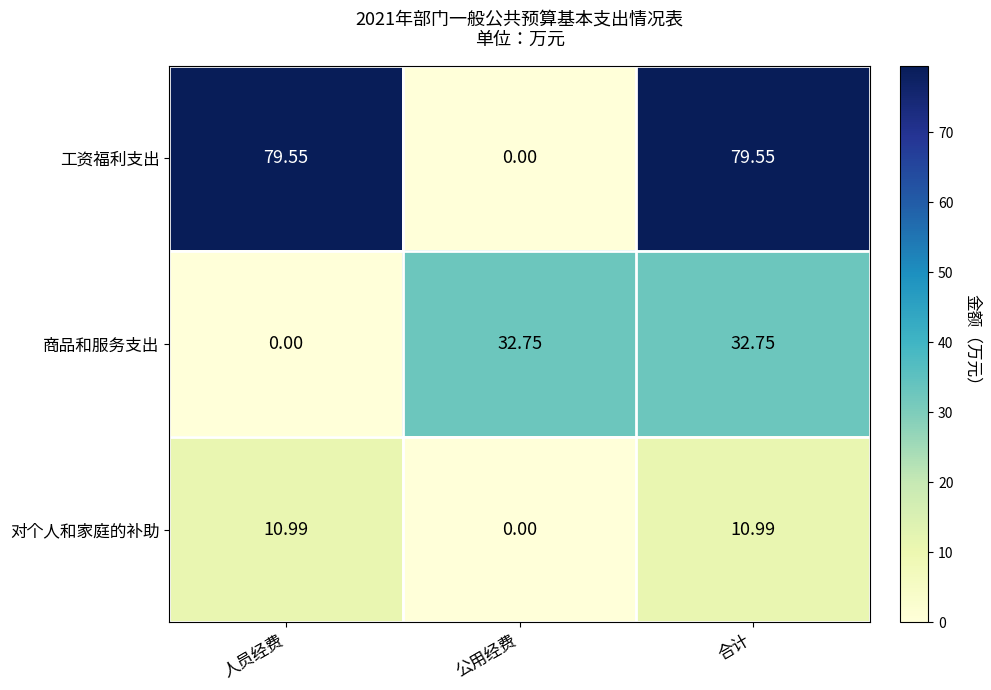

Which series has the largest total across all categories?

工资福利支出